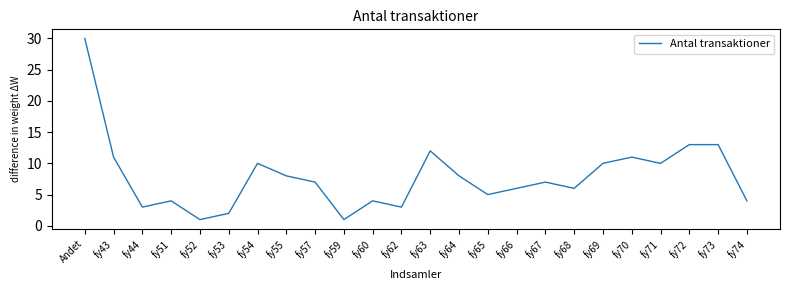

How many interior local valleys (lower than both neighbors) does the data have?

7